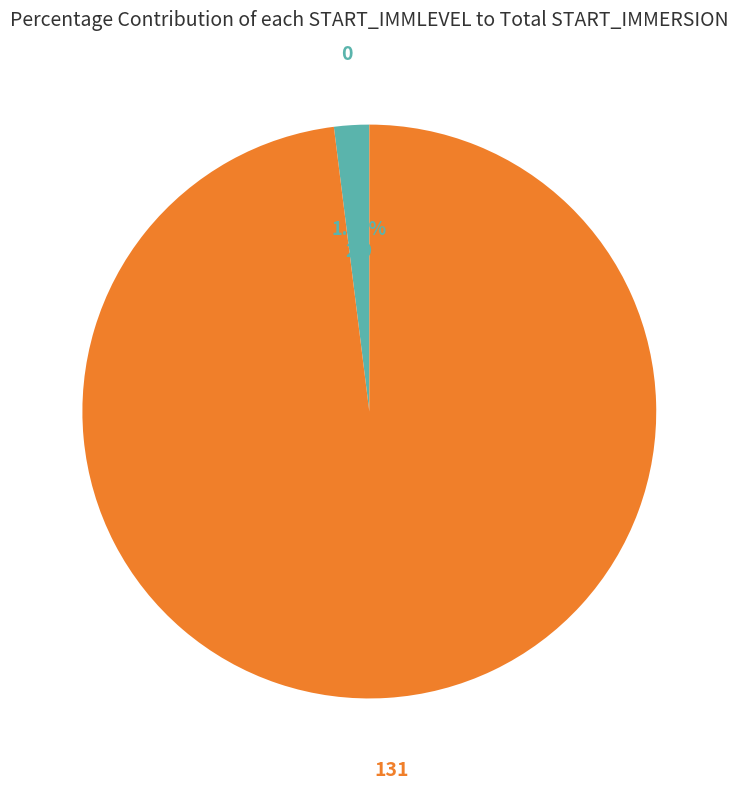

What percentage is the 131 slice, to the nearest percent?

98%